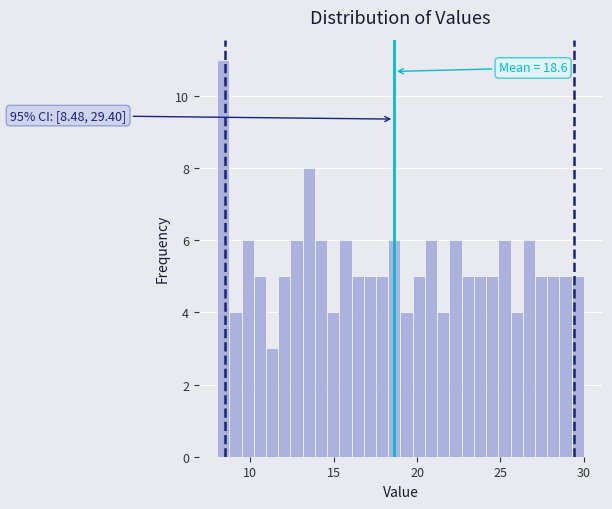

Read against the x-axis, roughly where is the centre of the tallest bar?

8.5